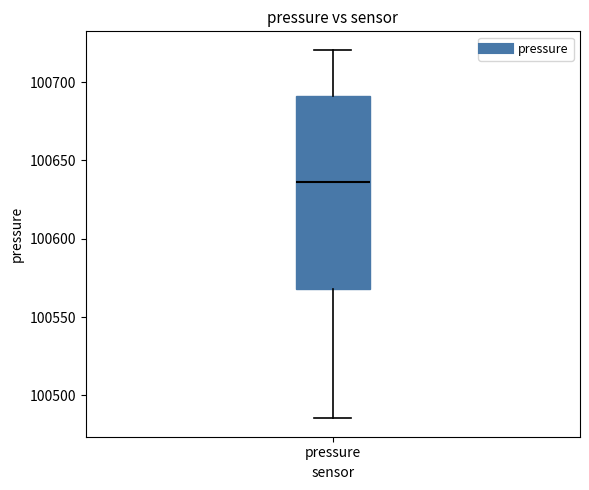

Where is the upper edge of the box for pressure on the y-axis? The values are not printed on the chart, so give them approximately, as read against the axis.

100690